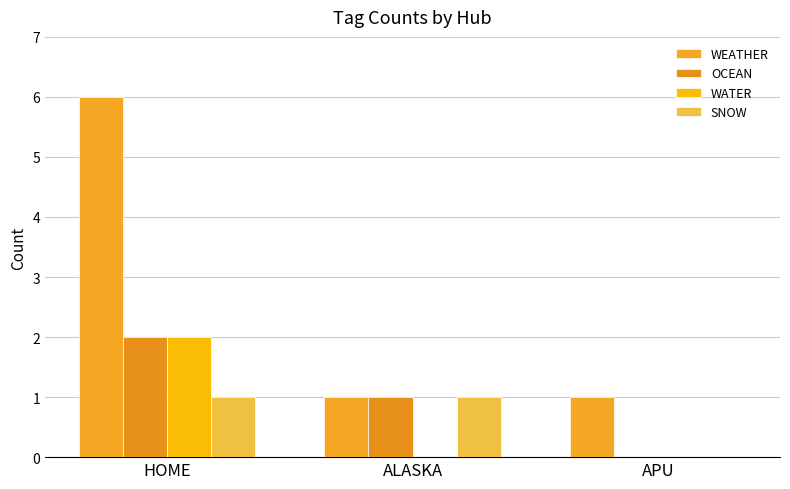

What is the difference between the highest and lowest values at APU?

1